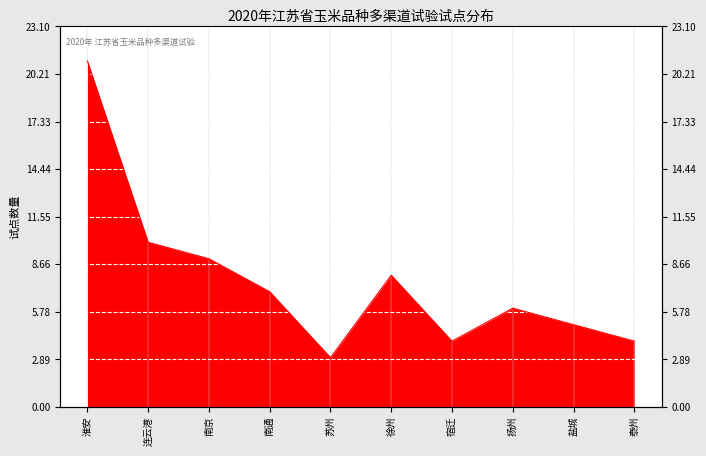

At which category does the chart reach its minimum across all series?

苏州